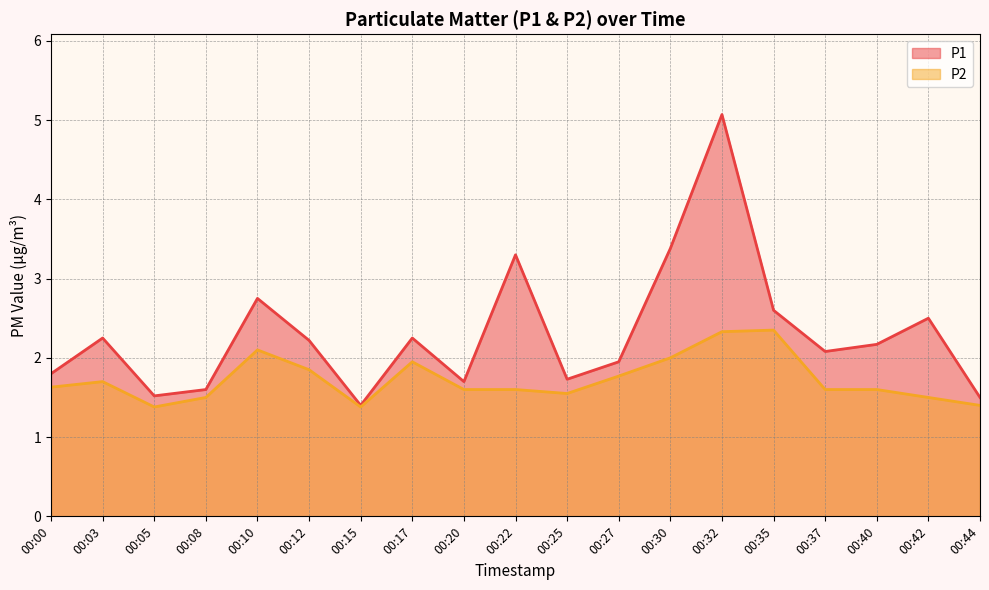

True or false: P2 has more than 2 interior local peaks.

True